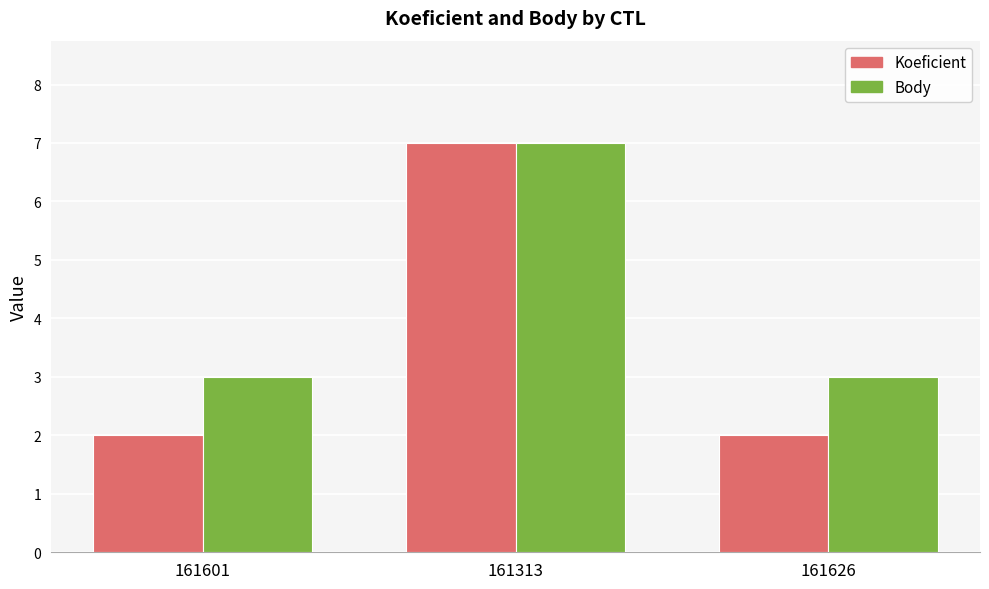

What is the highest value of the Body series?

7